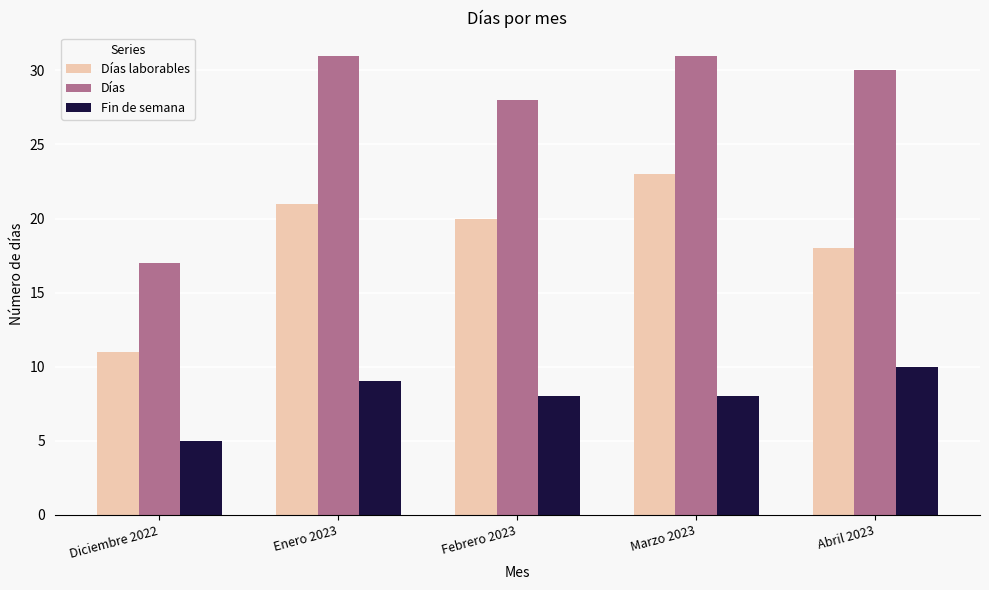

True or false: Días laborables has a value of 39 at Marzo 2023.

False